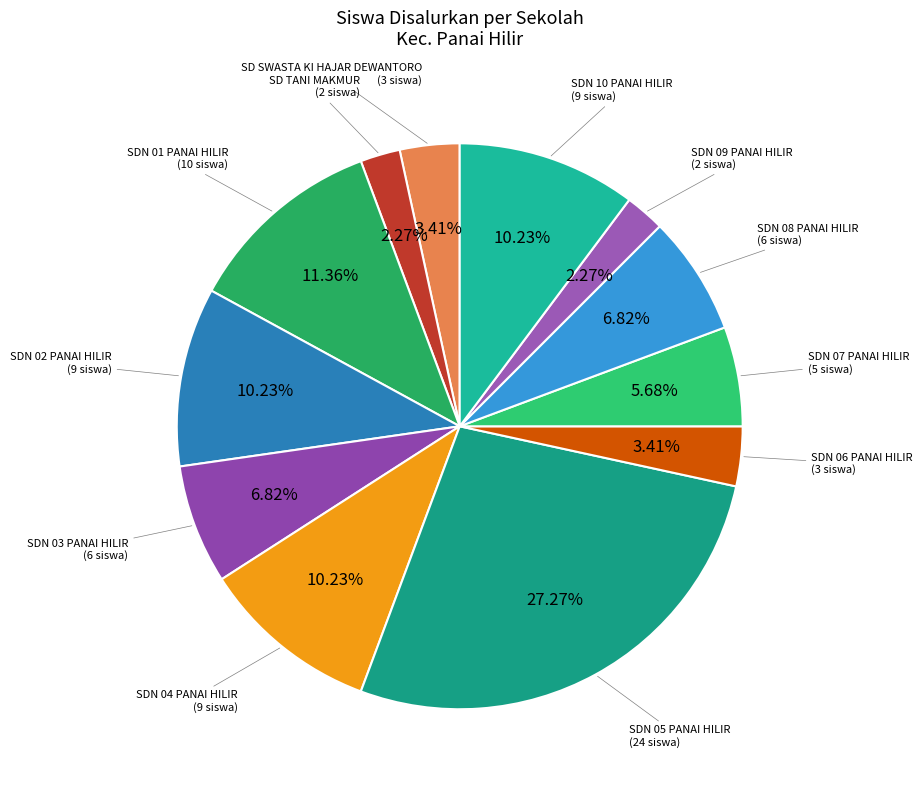

What is the largest slice in the pie chart?

SDN 05 PANAI HILIR